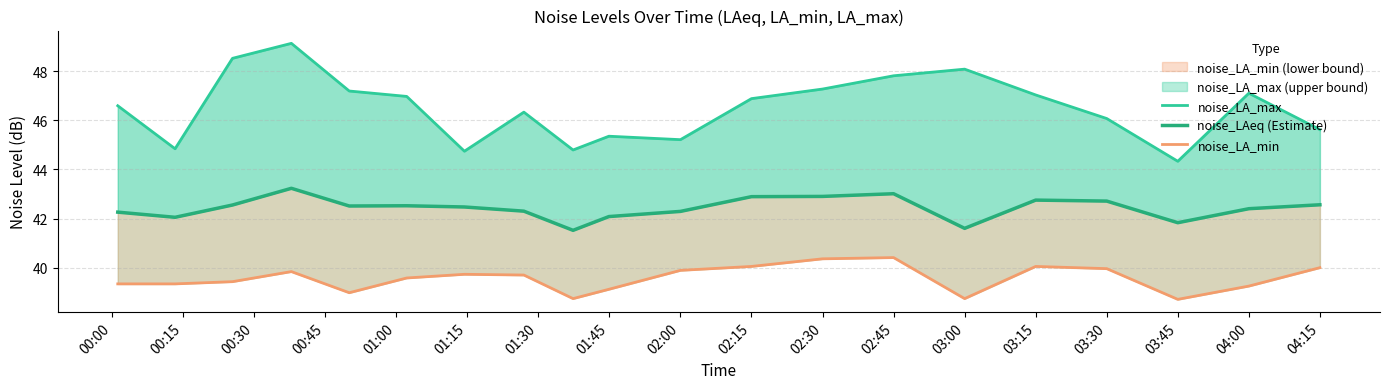

Between 03:45 and 02:00, which is larger?

02:00